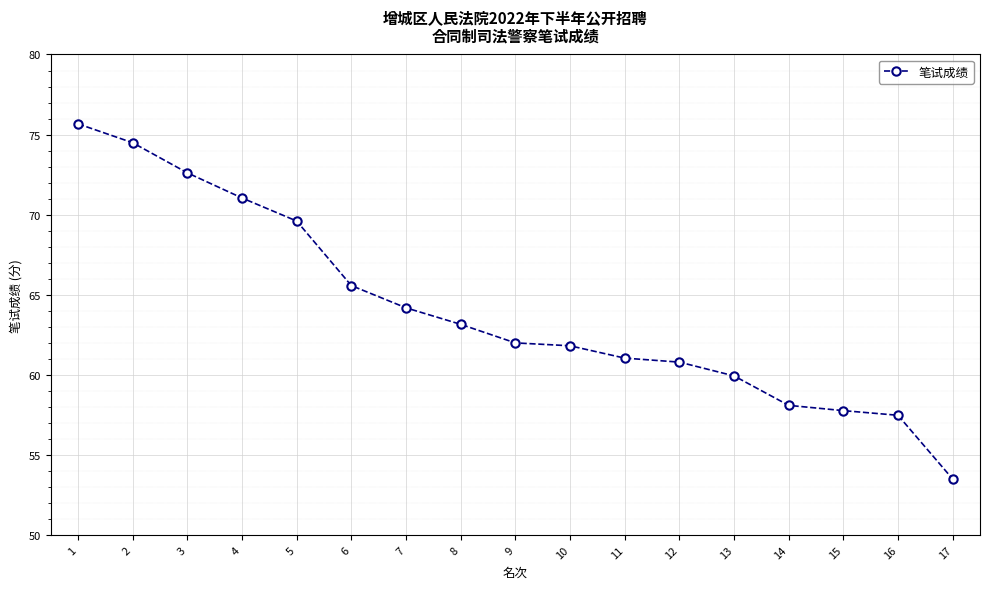

What is the value of the 16th point from the left?

57.5